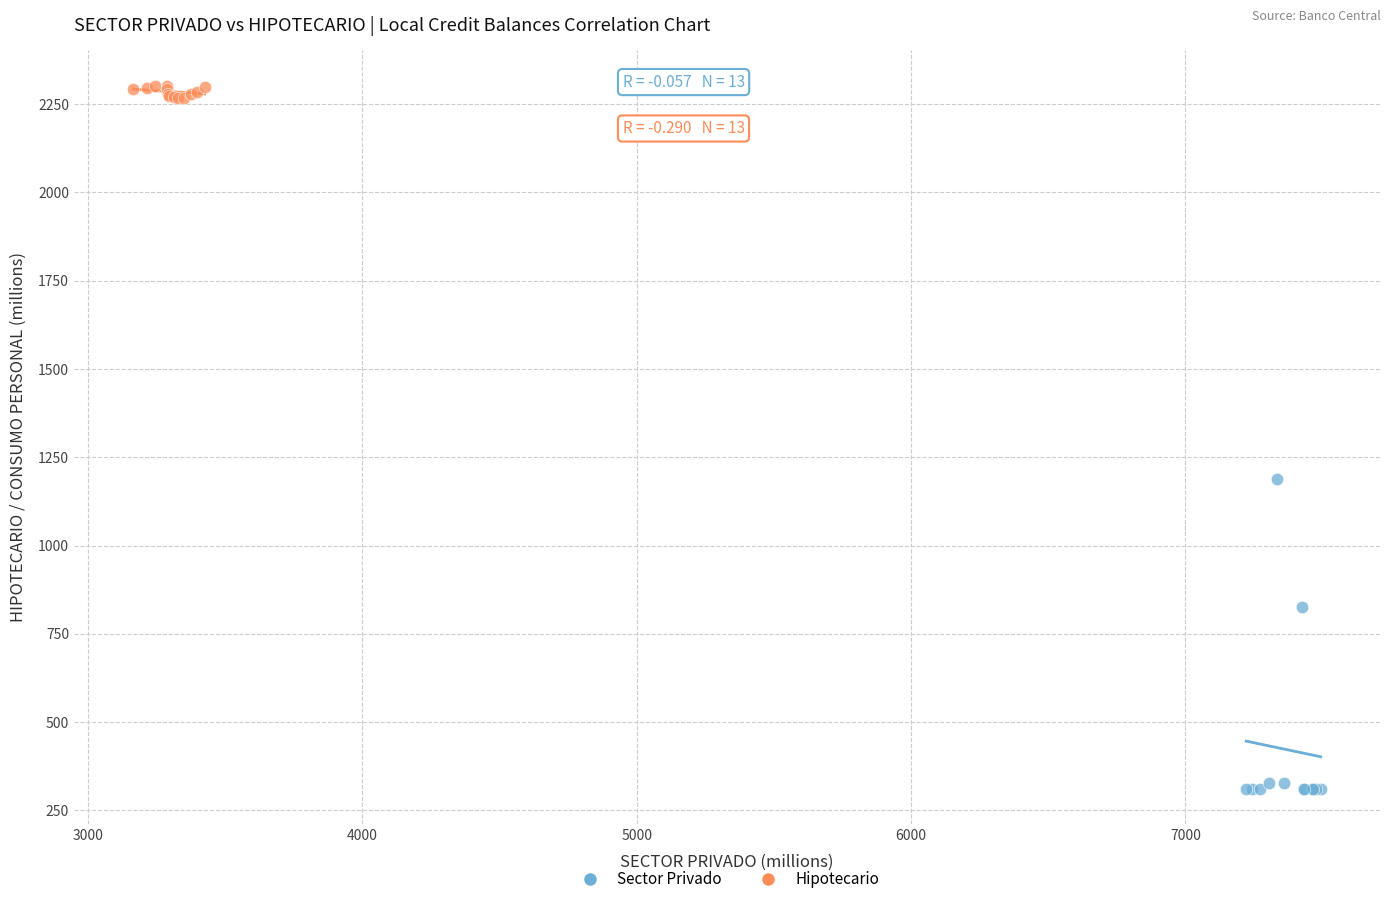

What are all the series names shown in the legend?

Sector Privado, Hipotecario